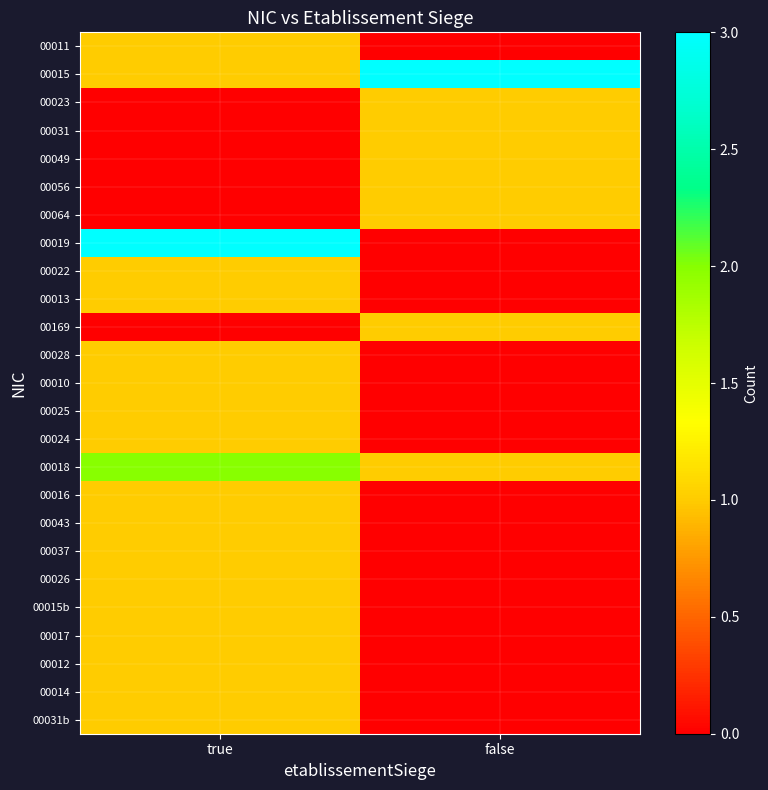

How many categories are shown in the chart?

2